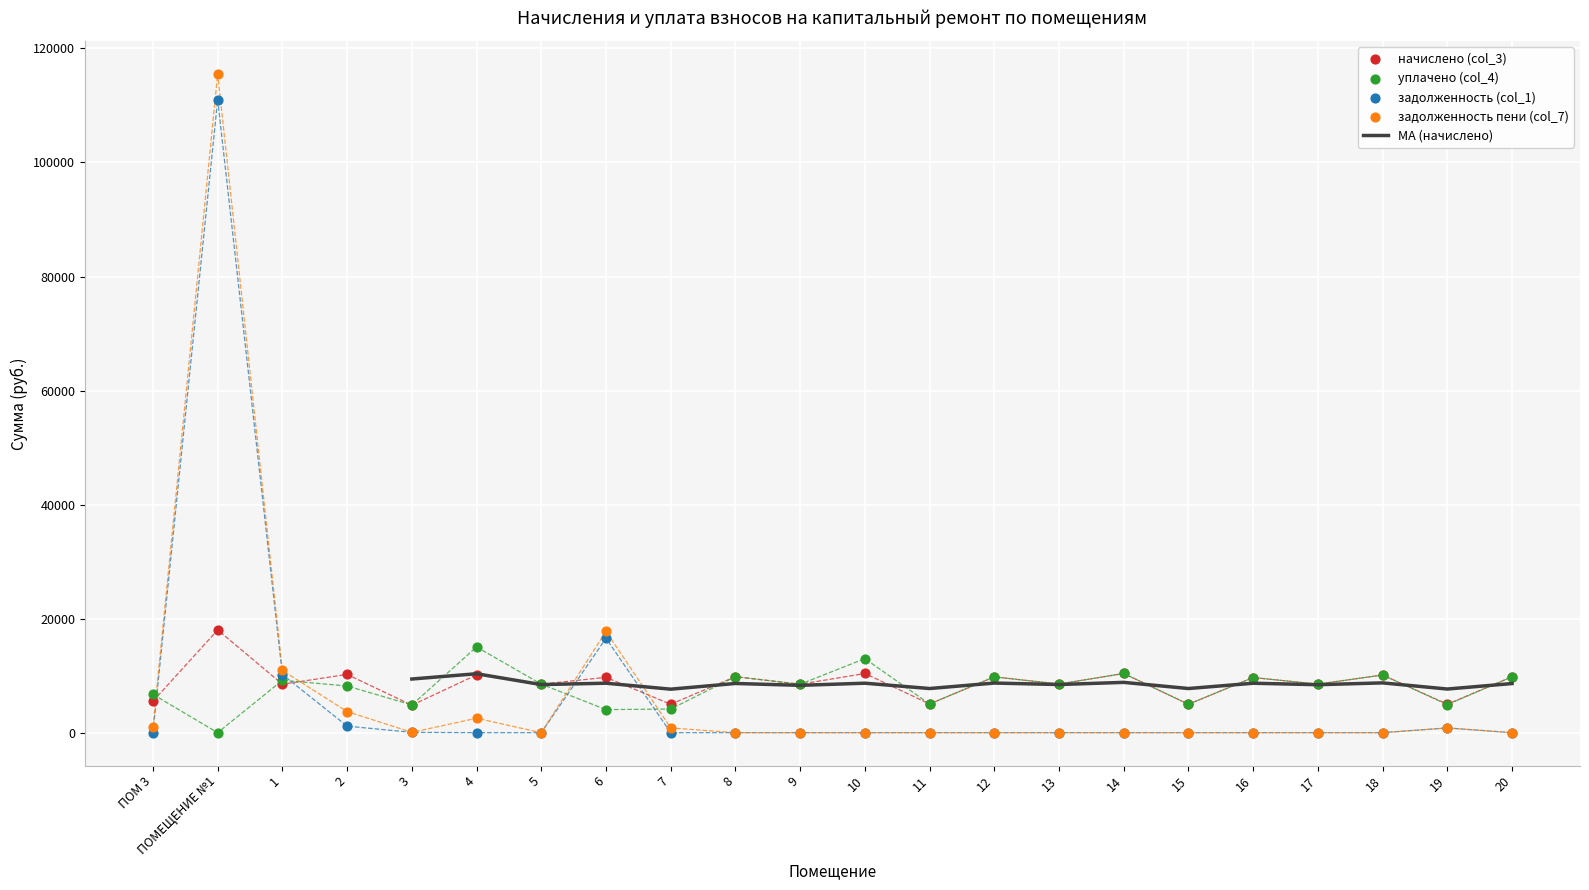

What is the total value across all series at 1?

38790.3